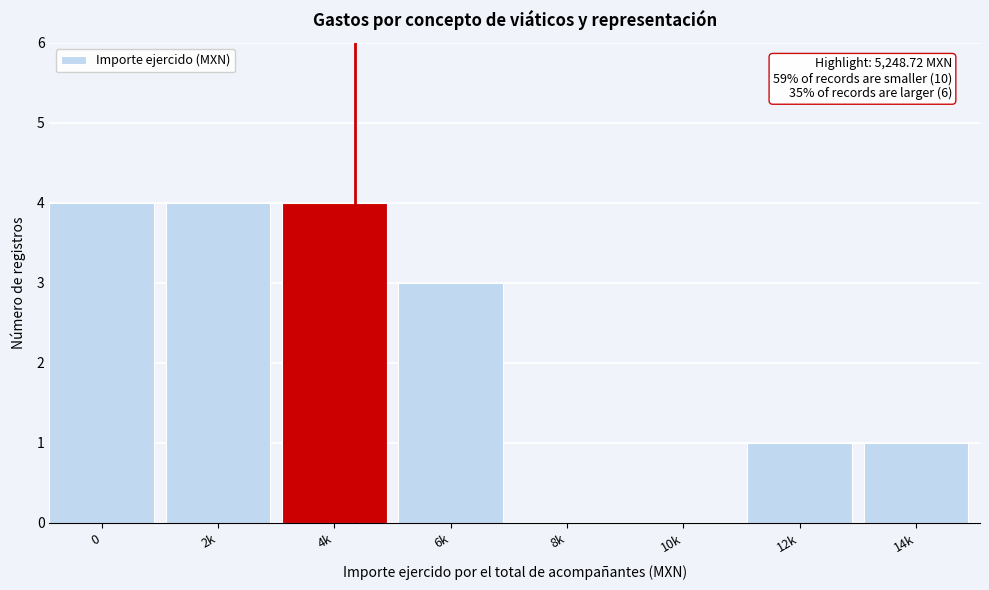

Reading left to right, extract all data points from this chart.

0=4	2k=4	4k=4	6k=3	8k=0	10k=0	12k=1	14k=1